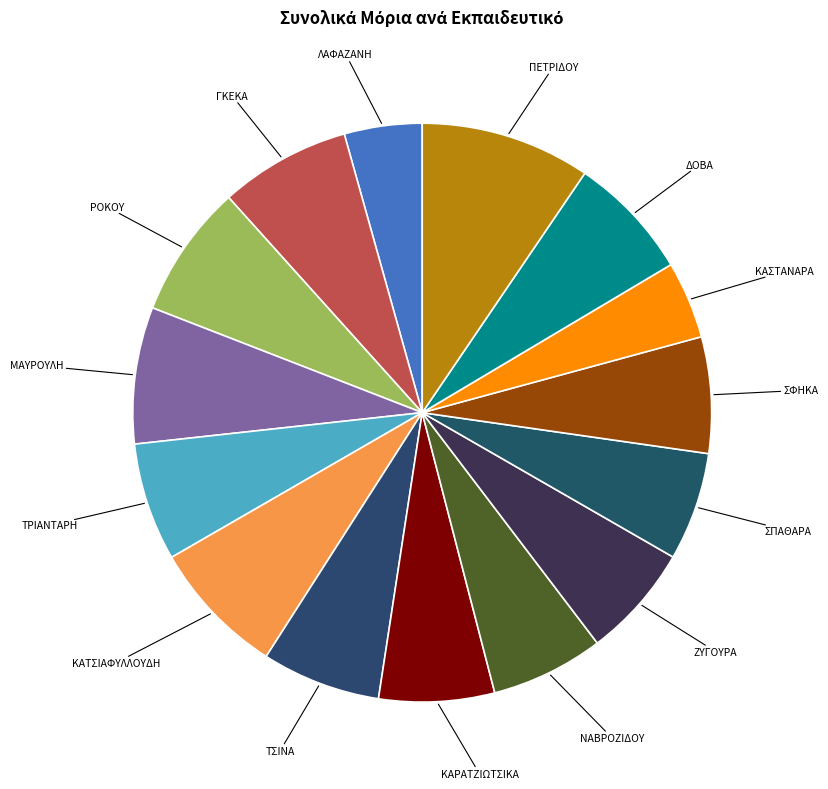

What is the ratio of the value at ΚΑΤΣΙΑΦΥΛΛΟΥΔΗ to the value at ΚΑΡΑΤΖΙΩΤΣΙΚΑ?

1.2